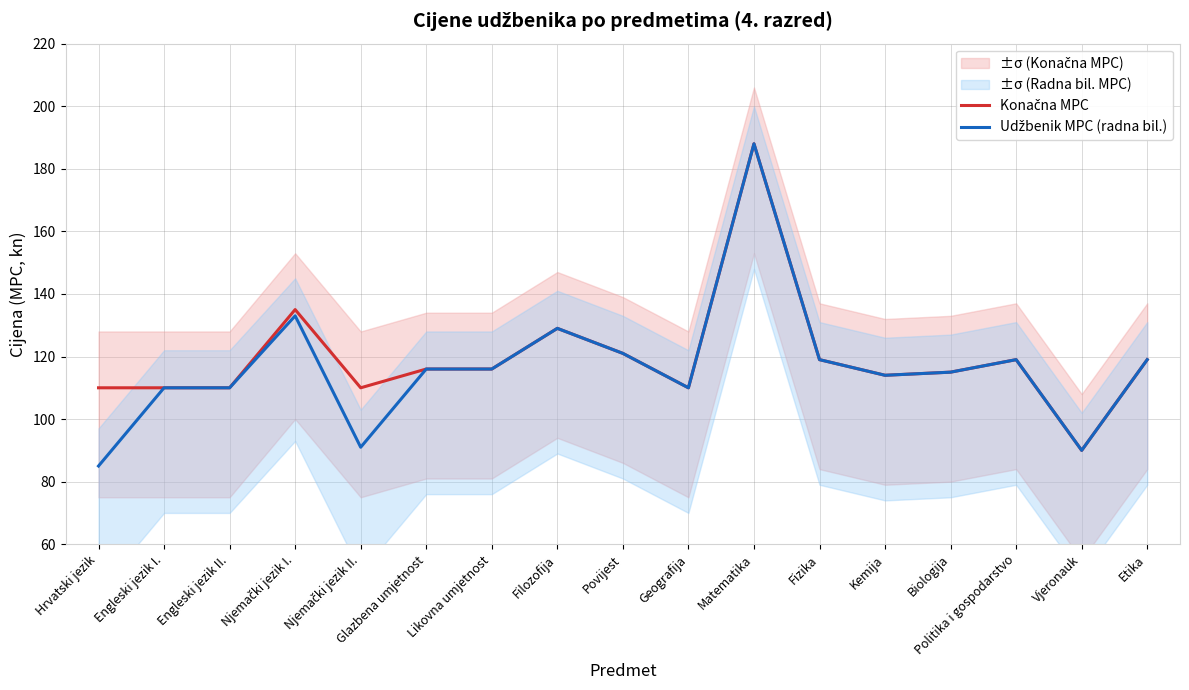

At which label does Udžbenik MPC (radna bil.) first exceed 116?

Njemački jezik I.